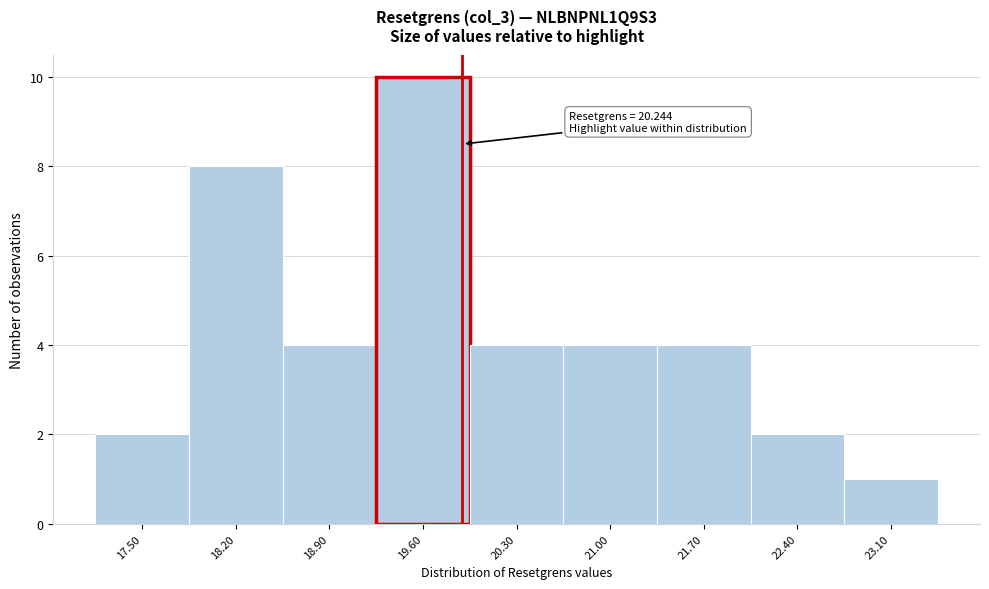

Reading left to right, extract all data points from this chart.

2	8	4	10	4	4	4	2	1